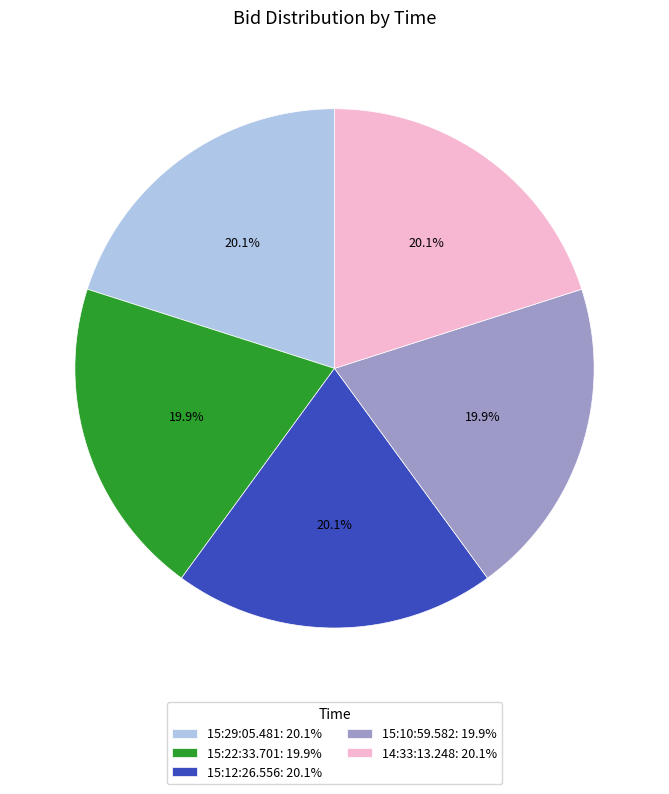

What is the total percentage of 15:22:33.701: 19.9% and 15:29:05.481: 20.1%?

40.0%